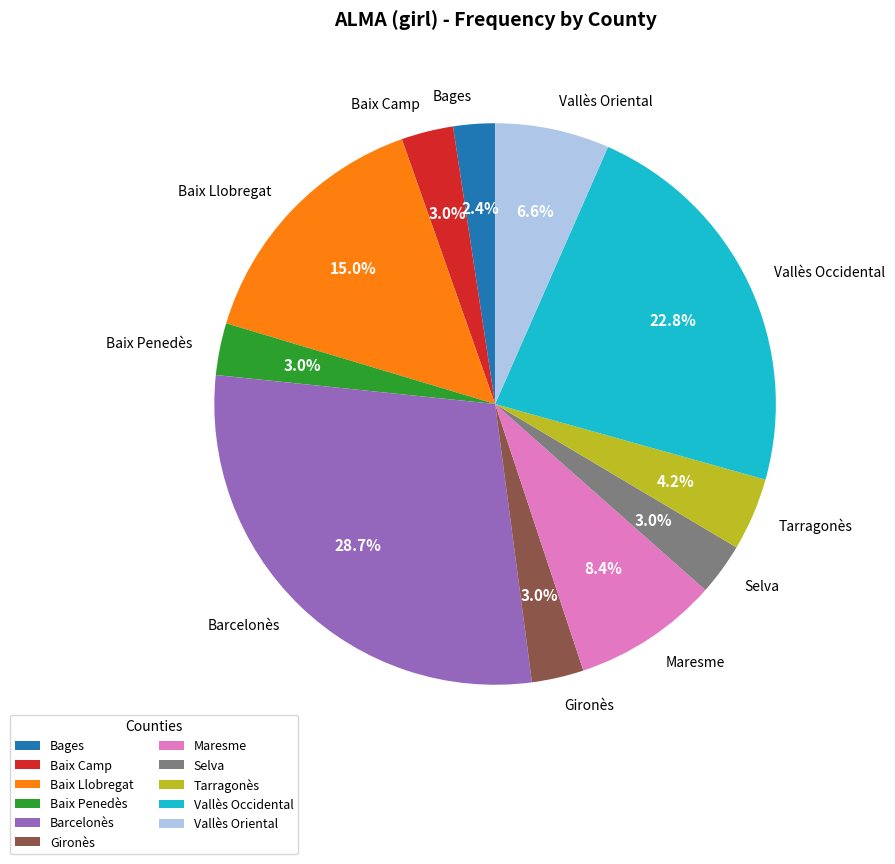

Does Maresme account for over 50% of the chart?

No